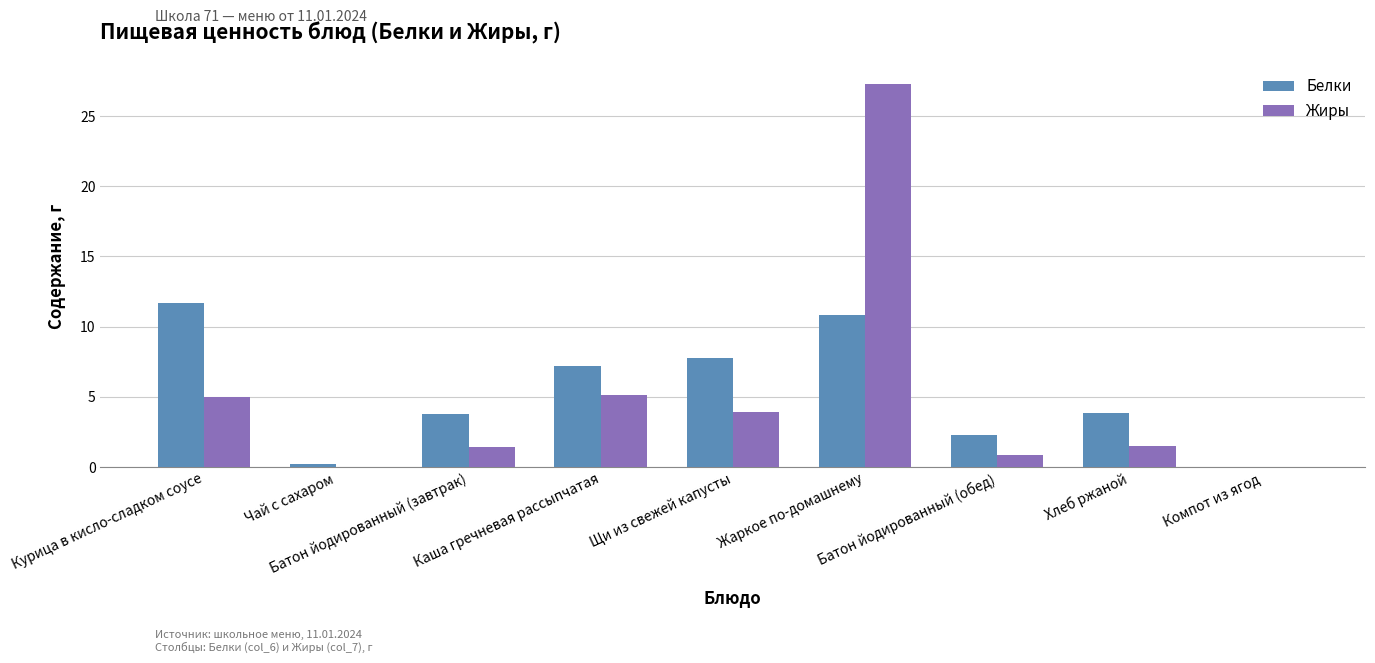

Which series changed the most between Каша гречневая рассыпчатая and Батон йодированный (обед)?

Белки